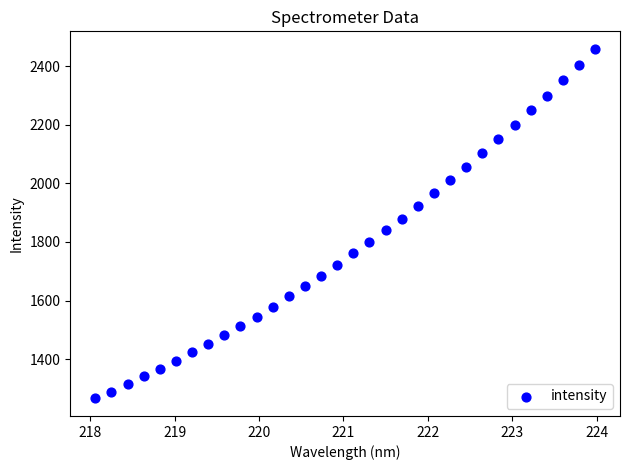

What is the range of Y values (max minus min)?

1192.6